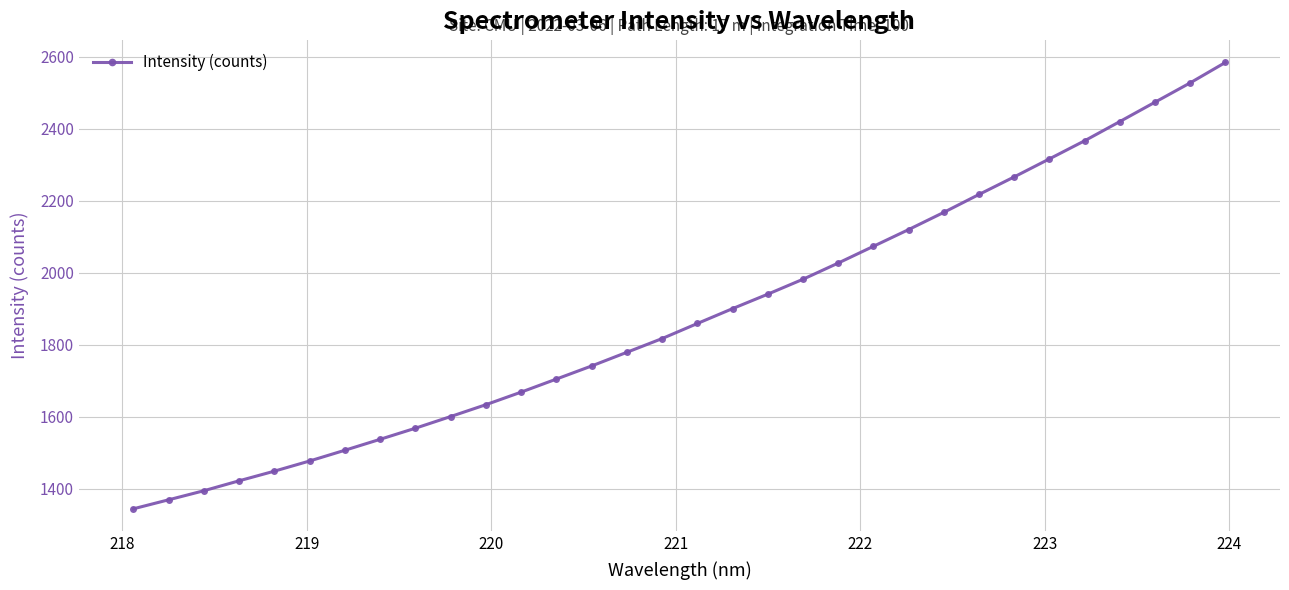

What is the value of the 24th point from the left?

2168.4